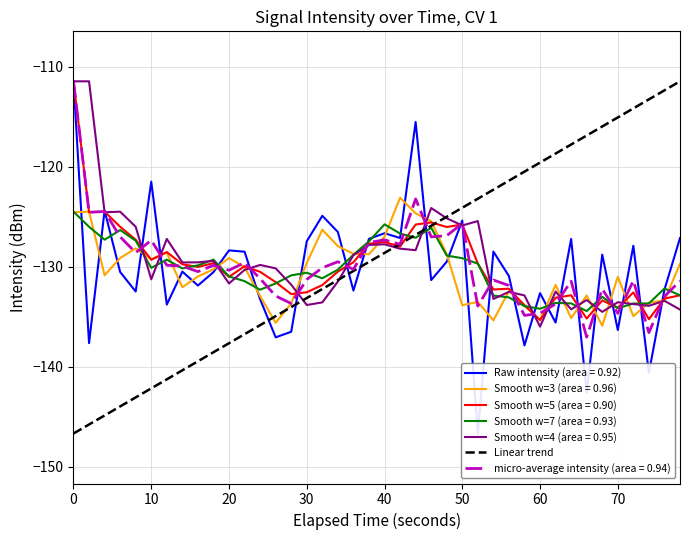

What is the difference between the maximum and minimum values?

35.2